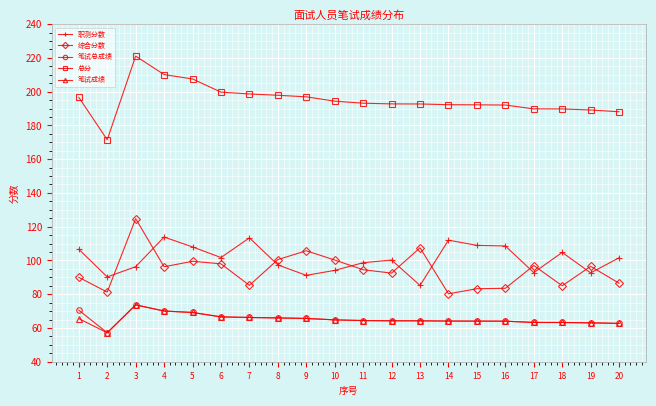

What is the total value across all series at 18?

506.0